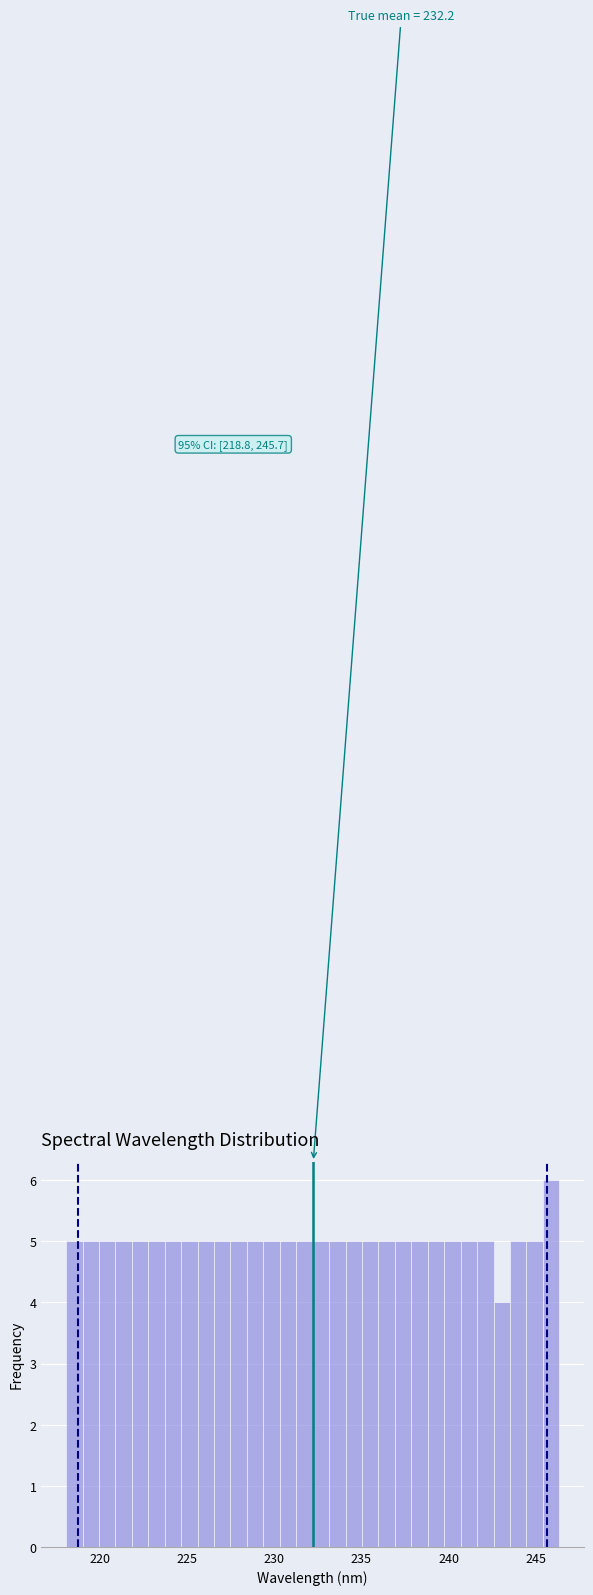

Around what value on the x-axis is the tallest bar? Give the approximate position of its centre, as read against the axis.

246.0